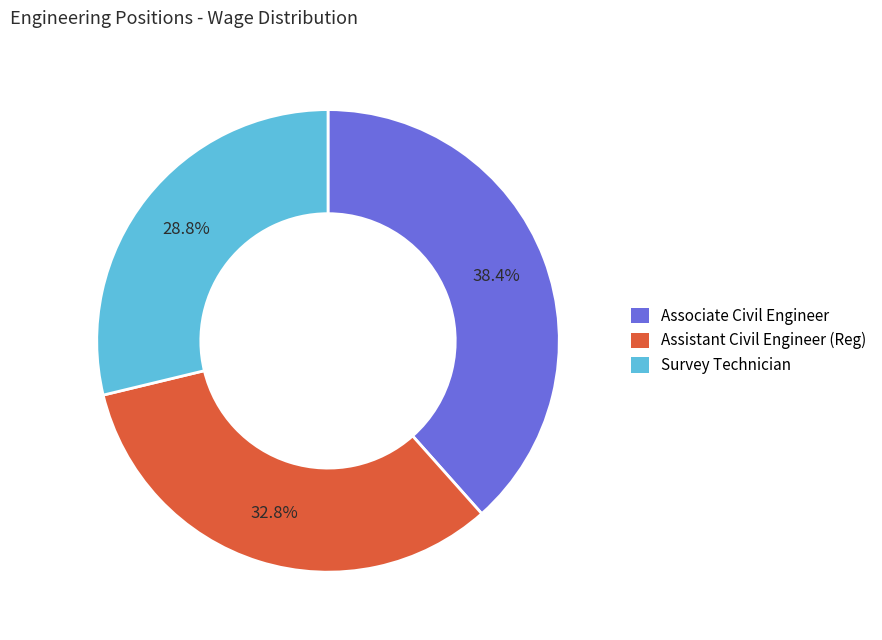

How many segments does this pie chart have?

3